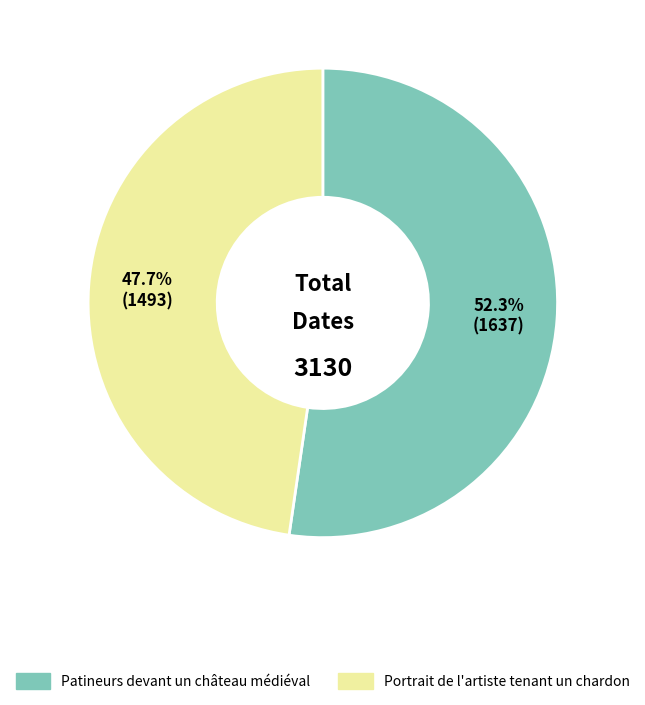

What is the ratio of the value at Portrait de l'artiste tenant un chardon to the value at Patineurs devant un château médiéval?

0.9